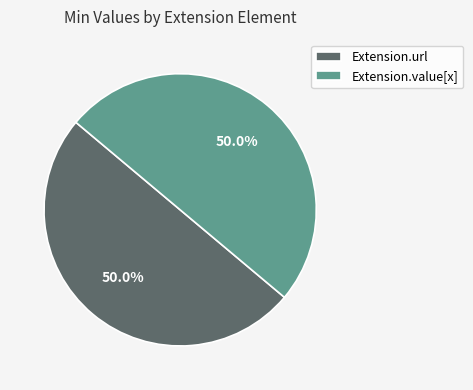

Combined, do Extension.value[x] and Extension.url account for over 50%?

Yes